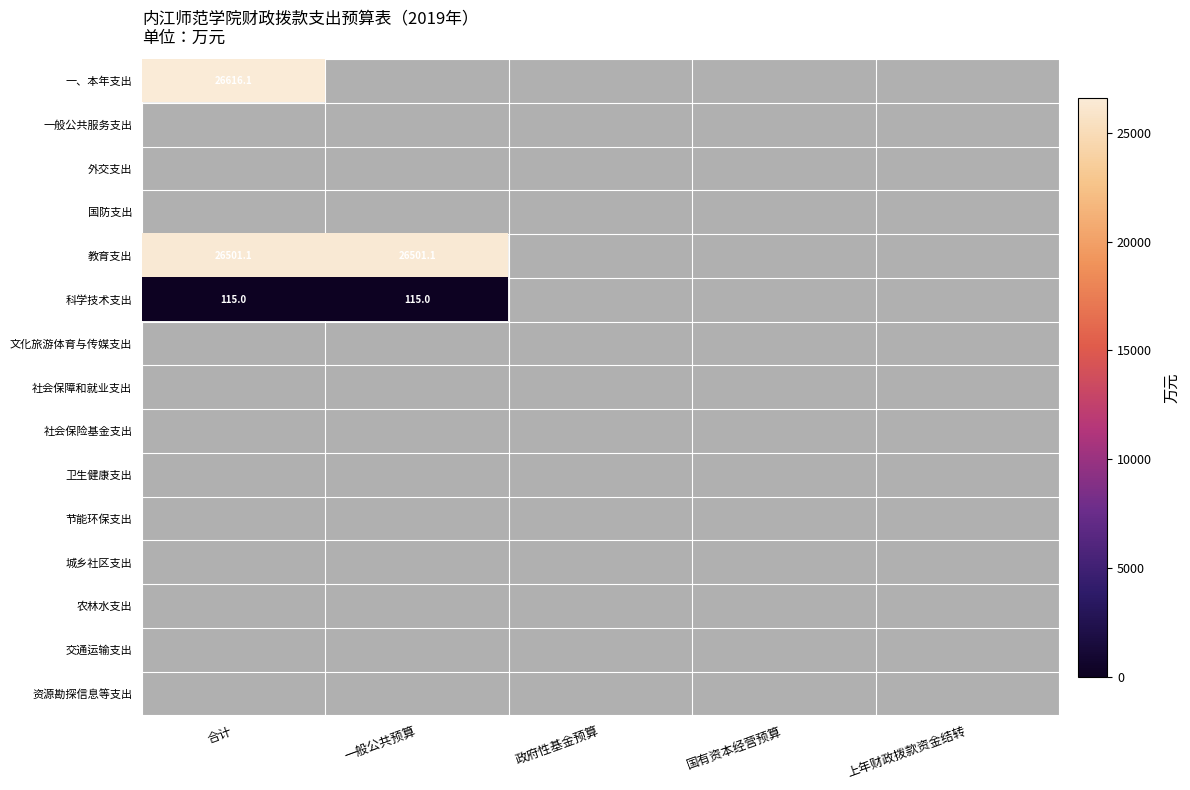

Between 合计 and 一般公共预算, which is larger?

合计